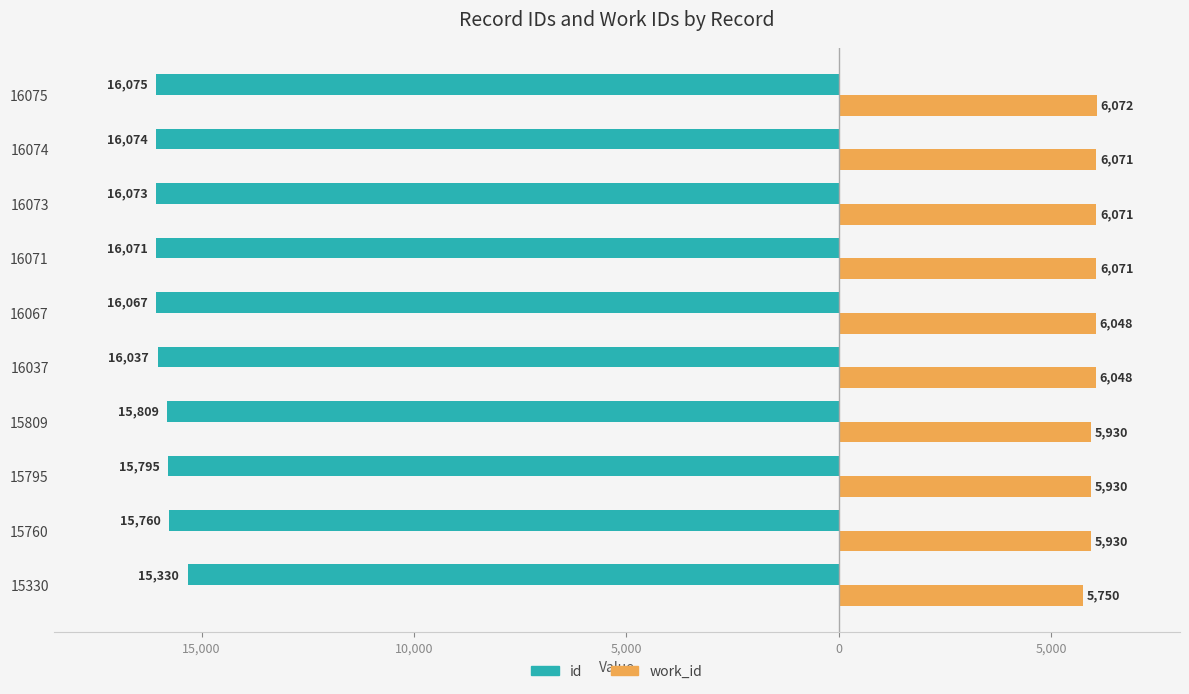

At how many categories does at least one series exceed 4928?

10